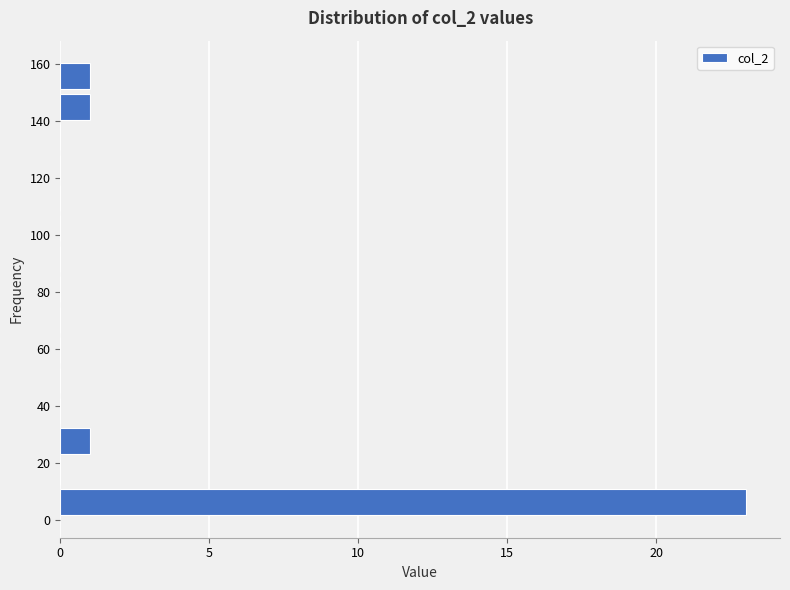

What is the length of the bar covering 22 to 34 on the y-axis? Neither the bar edges nor the lengths are printed on the chart, so give them approximately, as read against the axes.

1